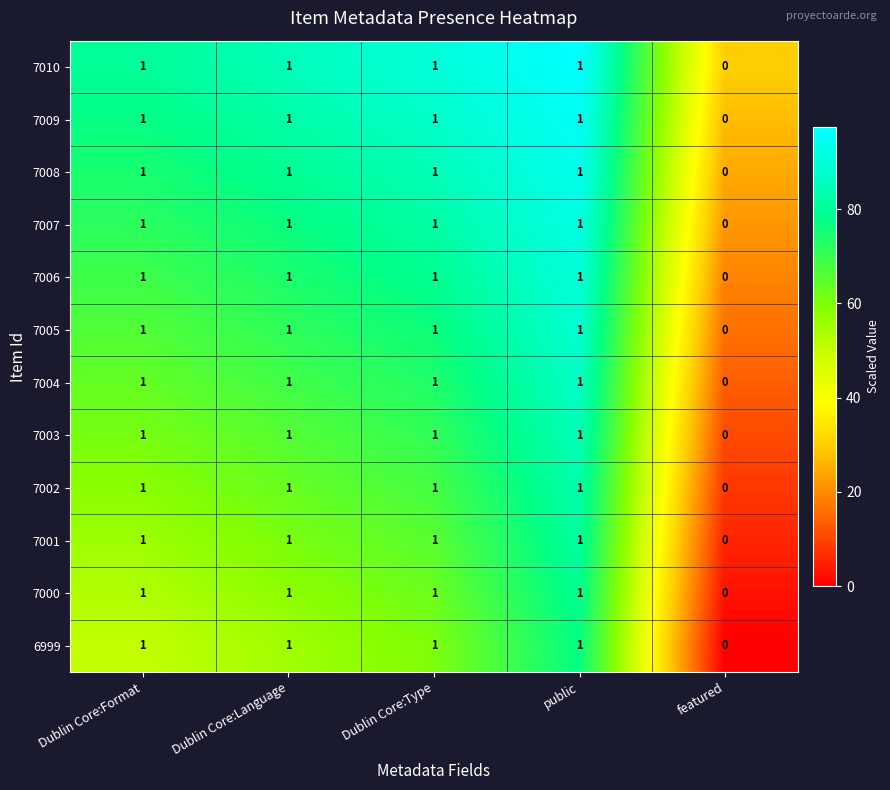

At which label does 7001 reach its minimum?

featured